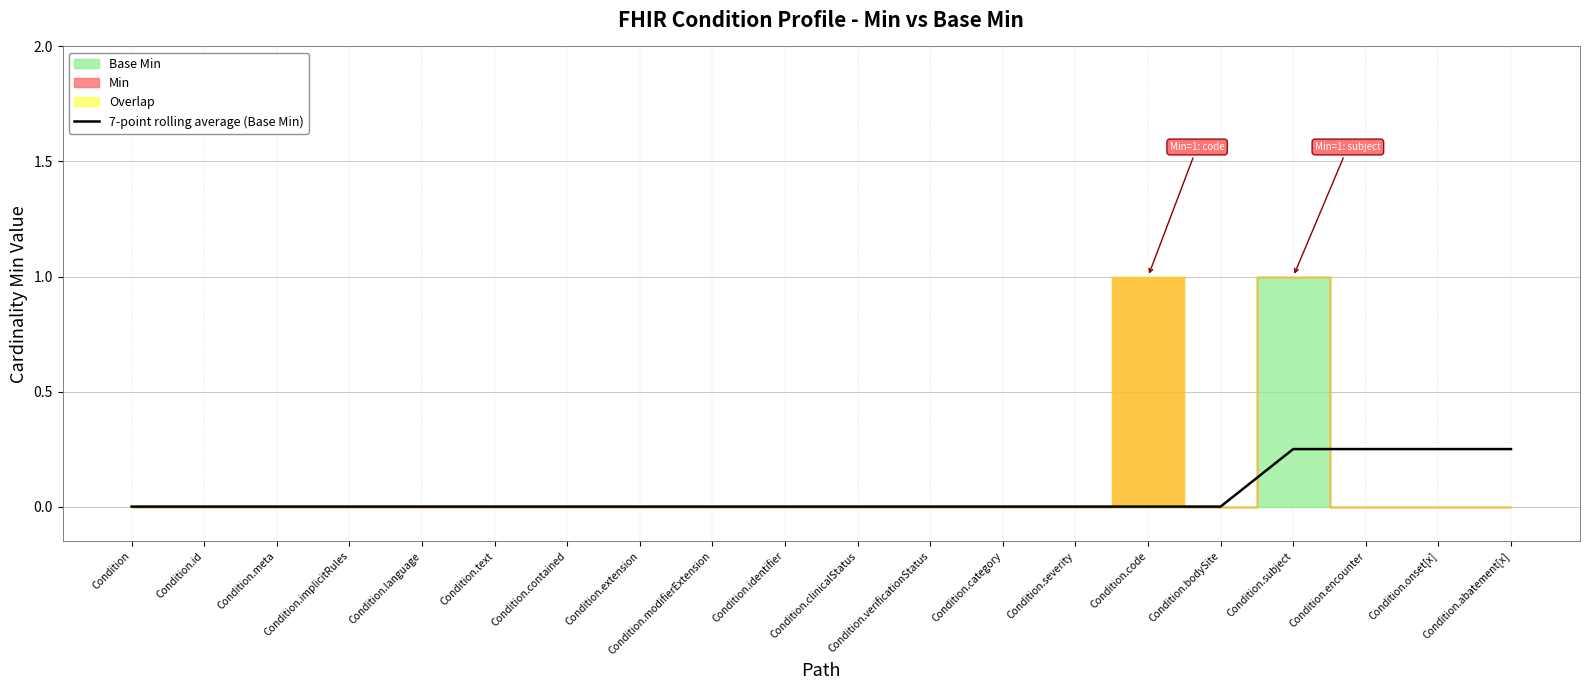

What is the difference between the maximum and second lowest values?

0.2